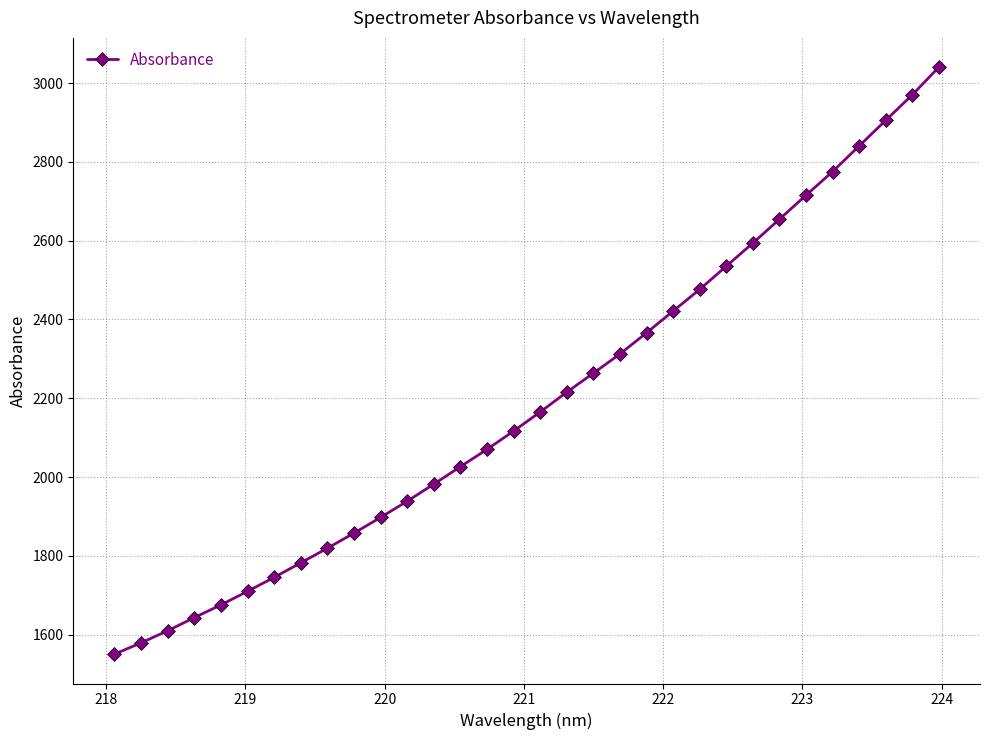

What is the value of the 5th point from the left?

1675.5